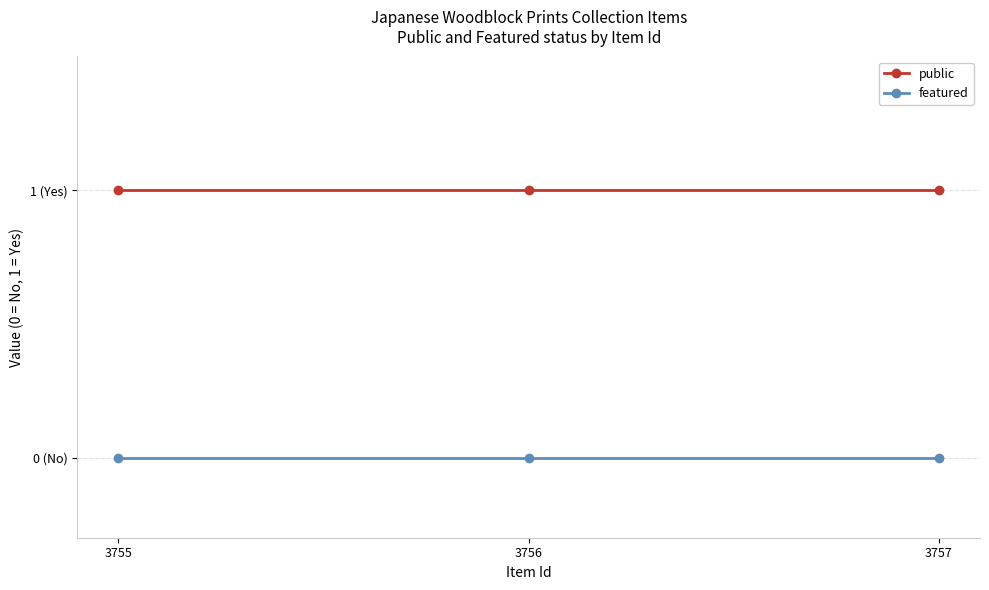

List the labels in order of public value, largest first.

3755, 3756, 3757